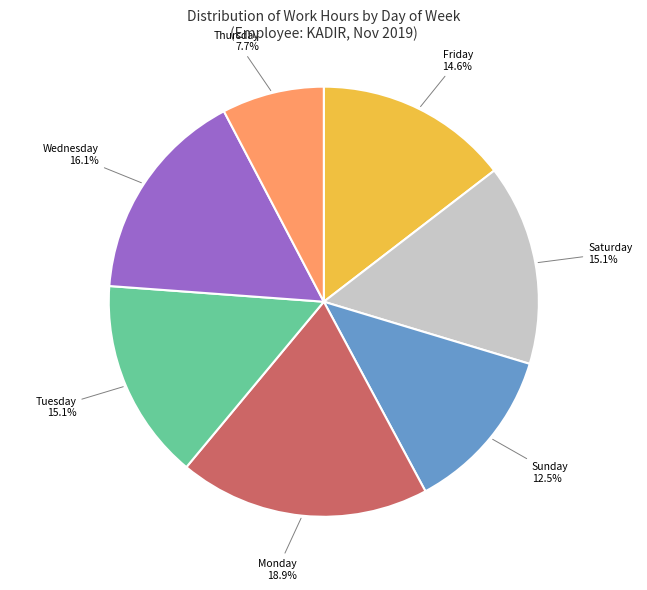

What is the largest slice in the pie chart?

Monday